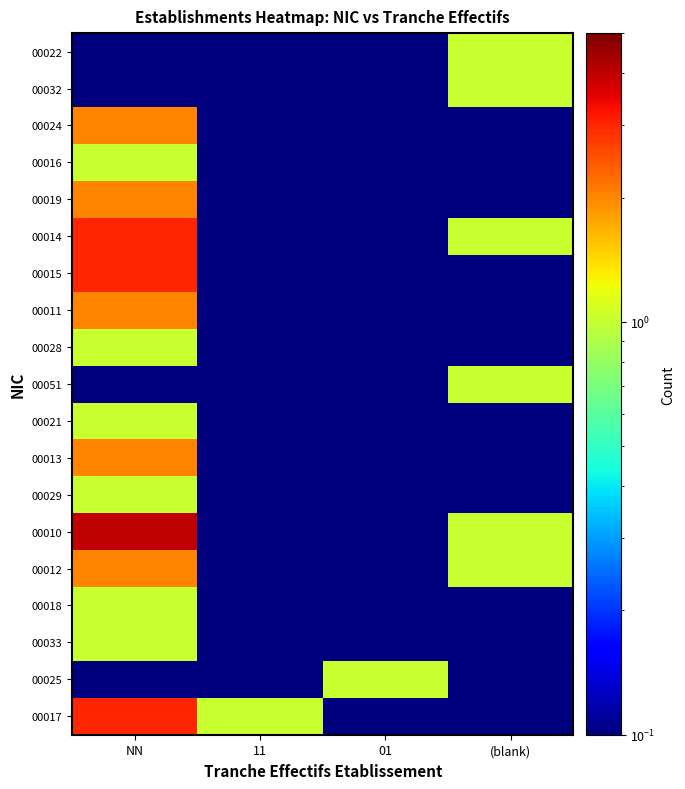

What is the total value across all series at 01?

1.2